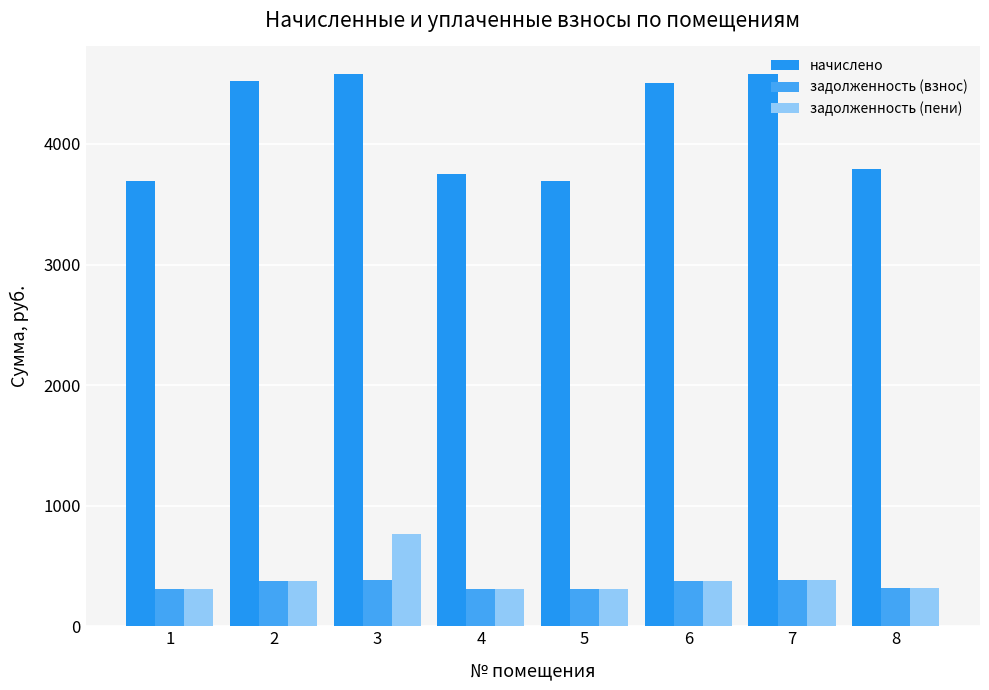

At how many categories does at least one series exceed 3215?

8